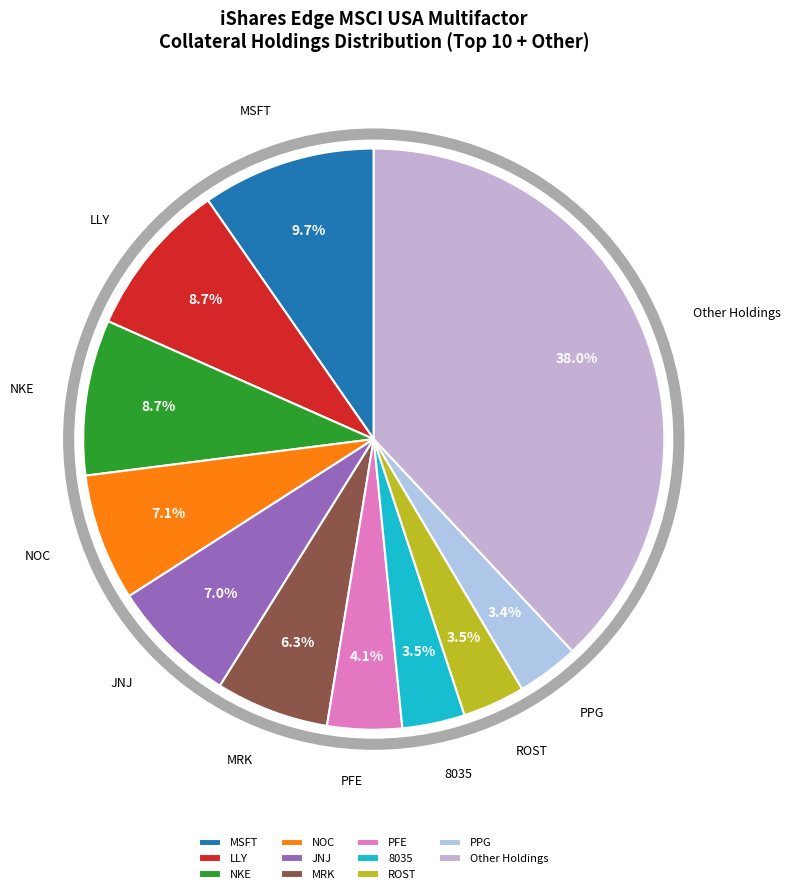

What percentage do MRK and JNJ together represent?

13.3%